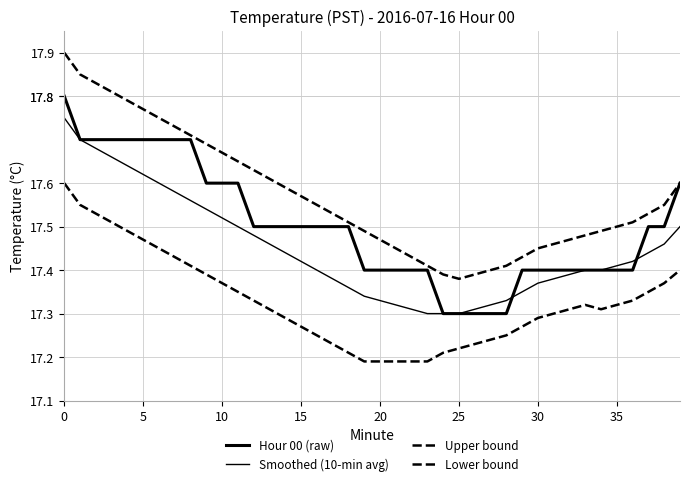

Does the chart have visible grid lines?

Yes